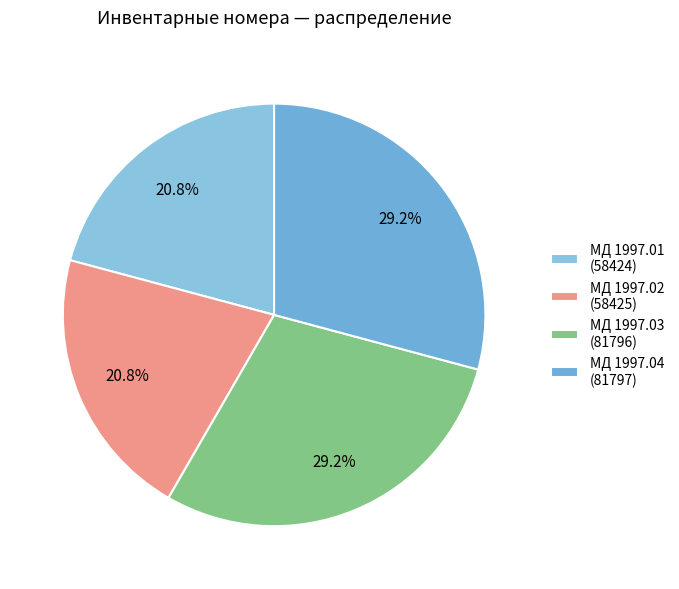

To the nearest percent, what is the difference between the largest and smallest slice percentages?

8%